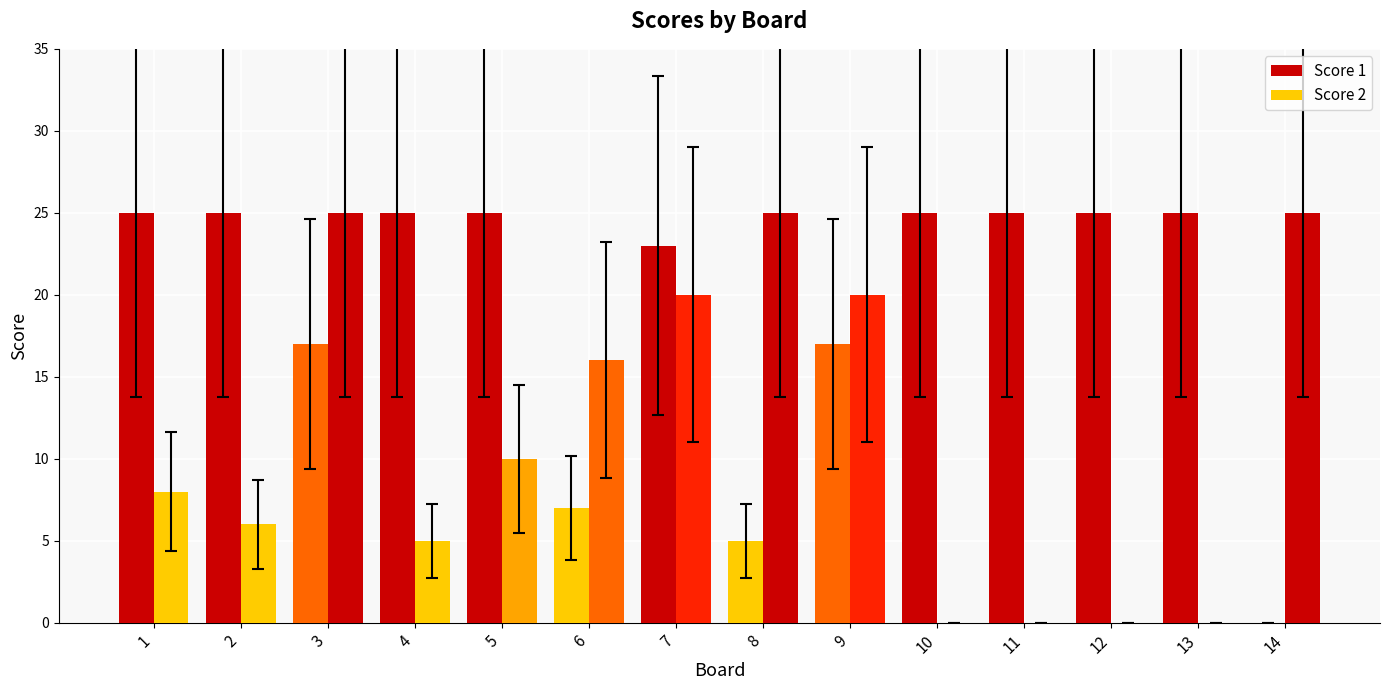

How many positive values does the Score 1 series have?

13